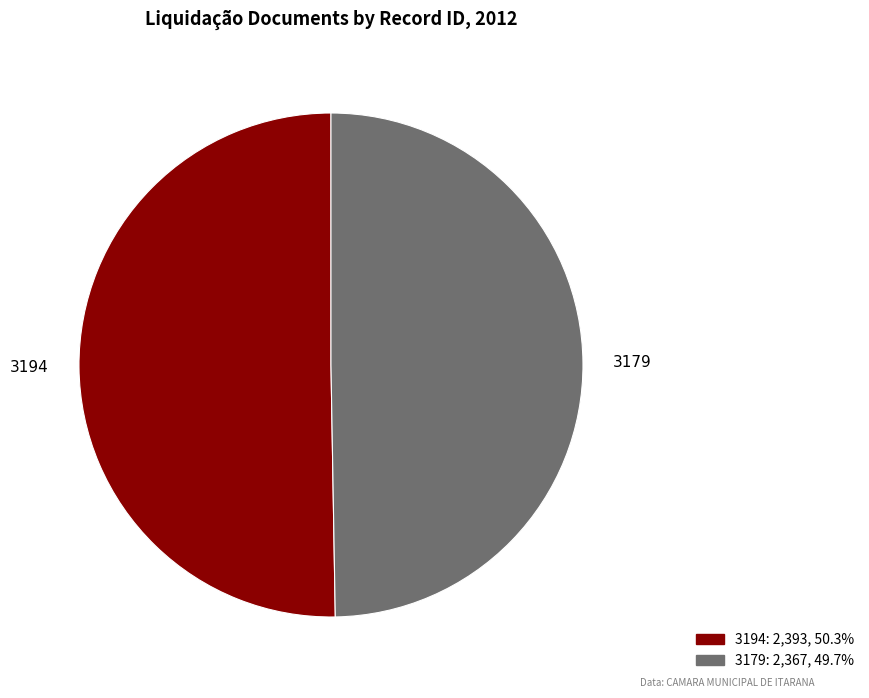

Rank the categories by value from highest to lowest.

3194, 3179